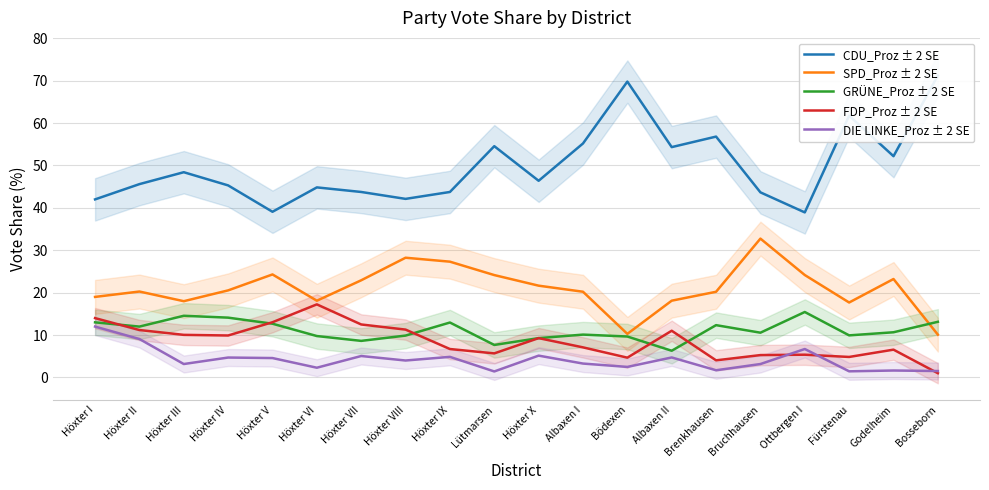

At which label is CDU_Proz ± 2 SE closest to 55?

Albaxen I